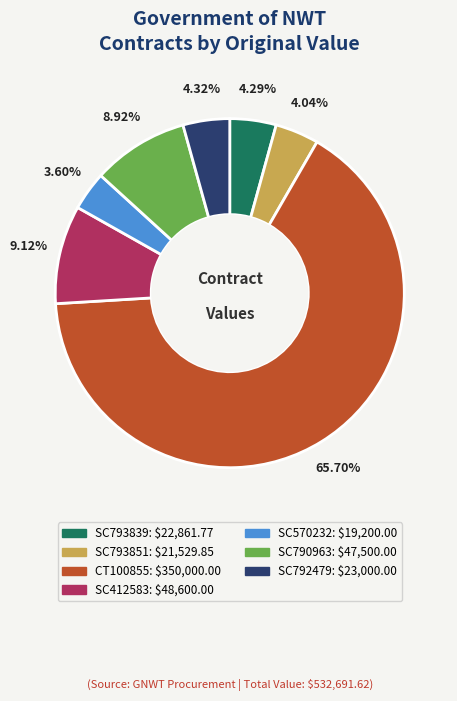

Count the number of slices in the pie.

7